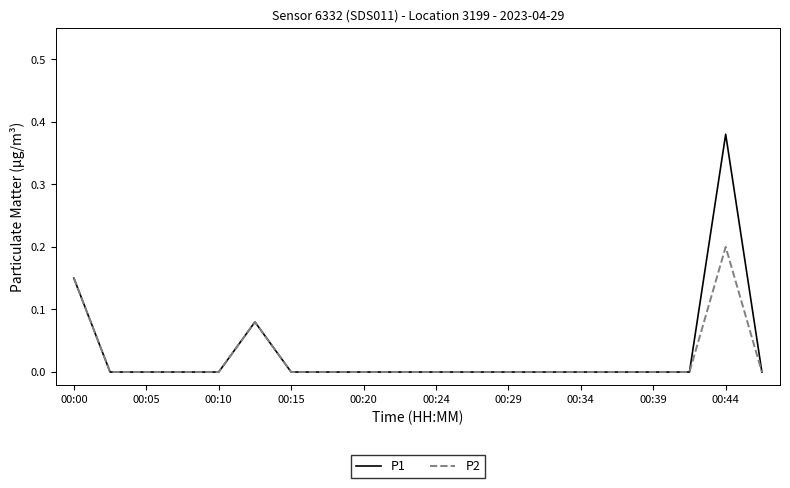

Which series has the widest spread of values?

P1